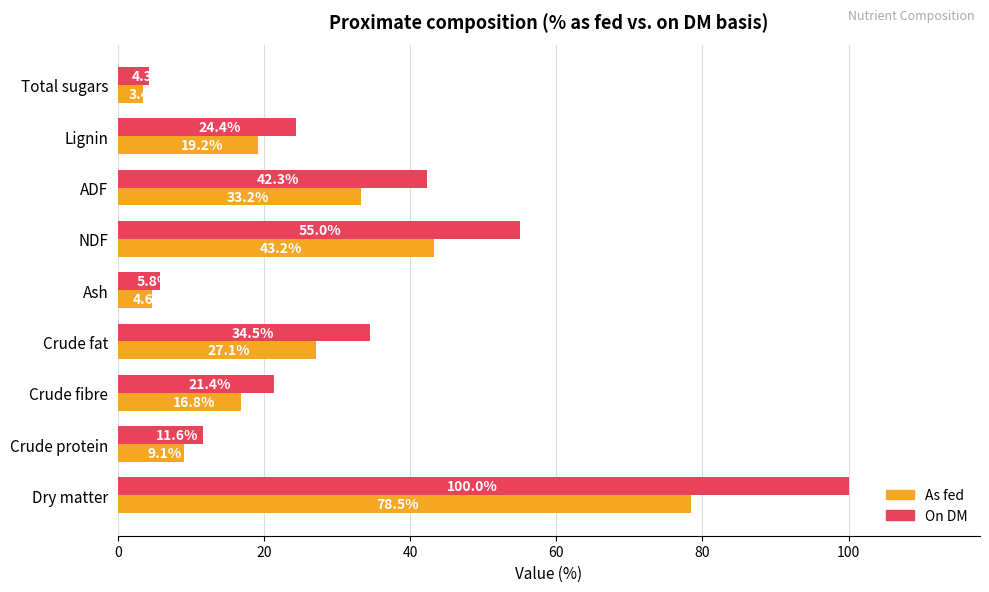

True or false: On DM has a value of 5.8 at Ash.

True